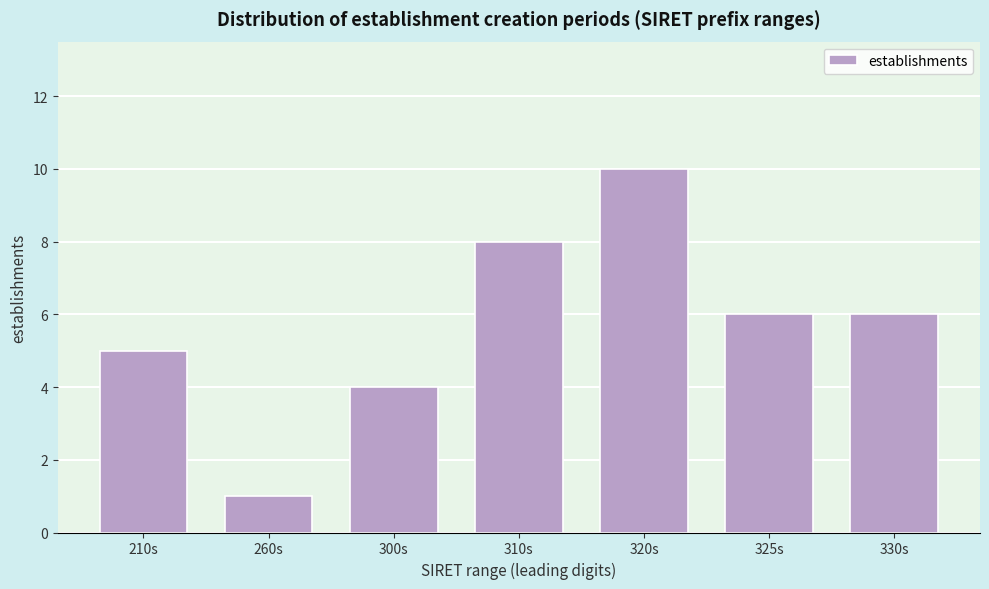

Reading left to right, transcribe all the data shown in this chart.

5	1	4	8	10	6	6